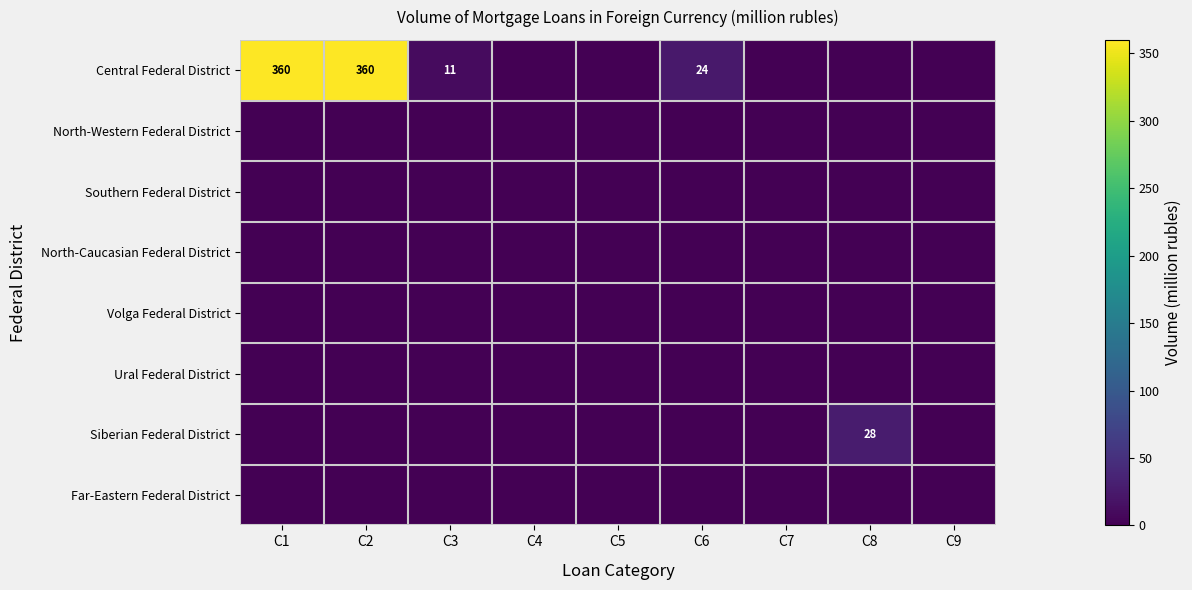

What is the spread (max minus min) of values at C3?

11